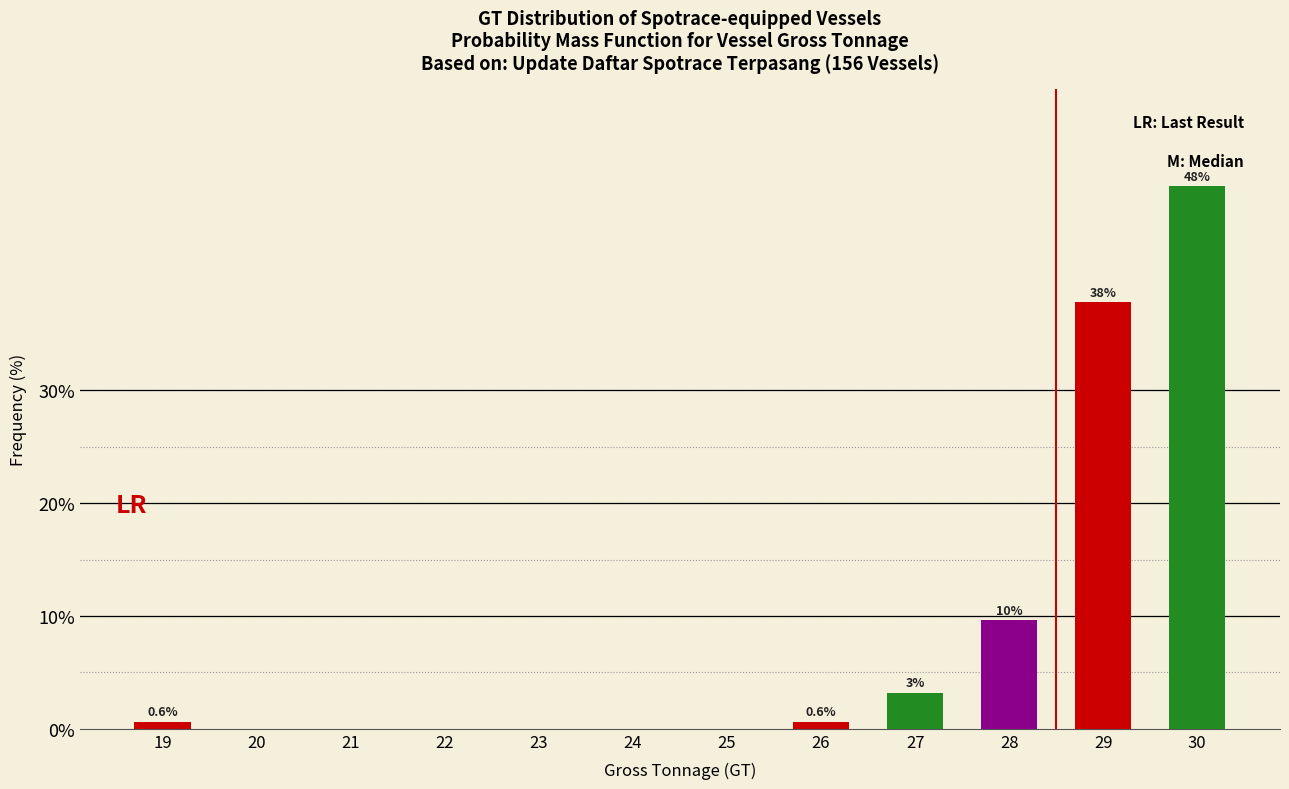

Reading left to right, what are all the values shown in this chart?

19=0.6	20=0.0	21=0.0	22=0.0	23=0.0	24=0.0	25=0.0	26=0.6	27=3.2	28=9.6	29=37.8	30=48.1